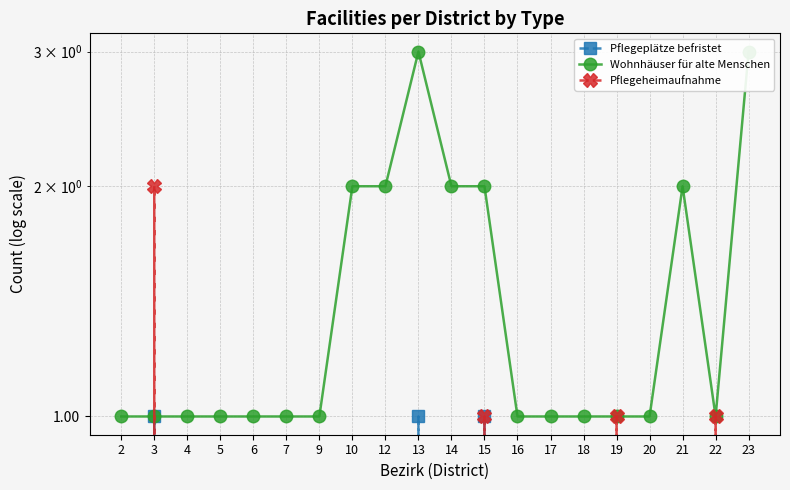

Between which two adjacent categories do Wohnhäuser für alte Menschen and Pflegeheimaufnahme first intersect?

2 and 3